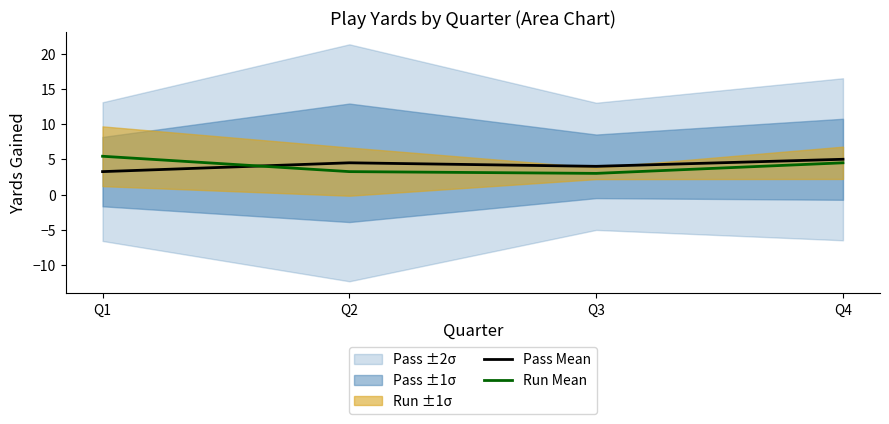

At Q2, list the series in order from largest to smallest.

Pass Mean, Run Mean